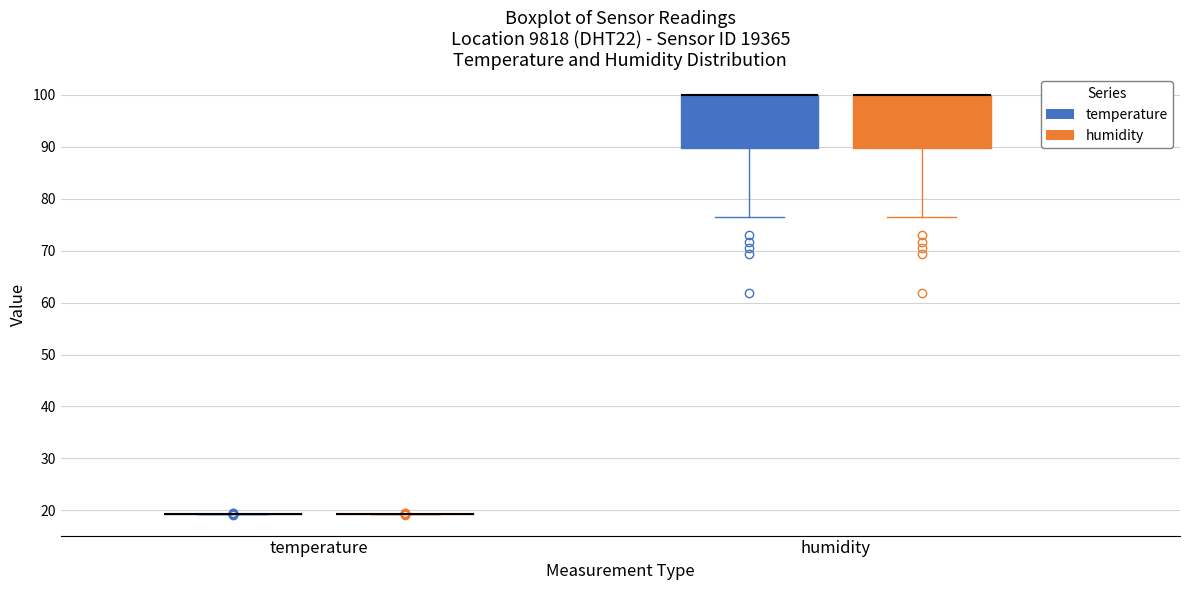

Reading left to right, read every box against the y-axis: the position of its median line, the range the box covers, and the ends of its whiskers. The values are not printed on the chart, so give them approximately, as read against the axis.

temperature (temperature): box collapsed to a line at 19, whiskers 19 to 19
temperature (humidity): box collapsed to a line at 19, whiskers 19 to 19
humidity (temperature): median 100 (drawn on the box's upper edge), box 90 to 100, whiskers 76 to 100
humidity (humidity): median 100 (drawn on the box's upper edge), box 90 to 100, whiskers 76 to 100